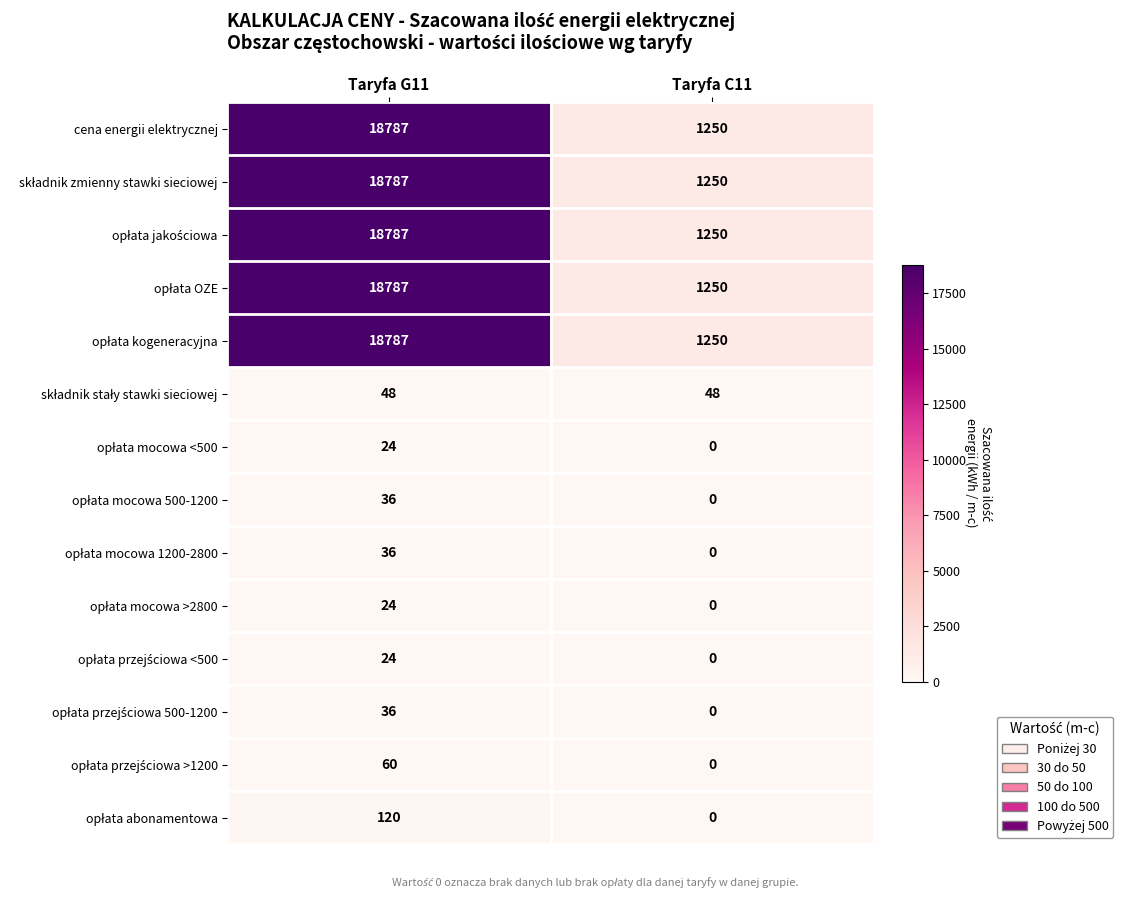

What is the maximum value for cena energii elektrycznej?

18787